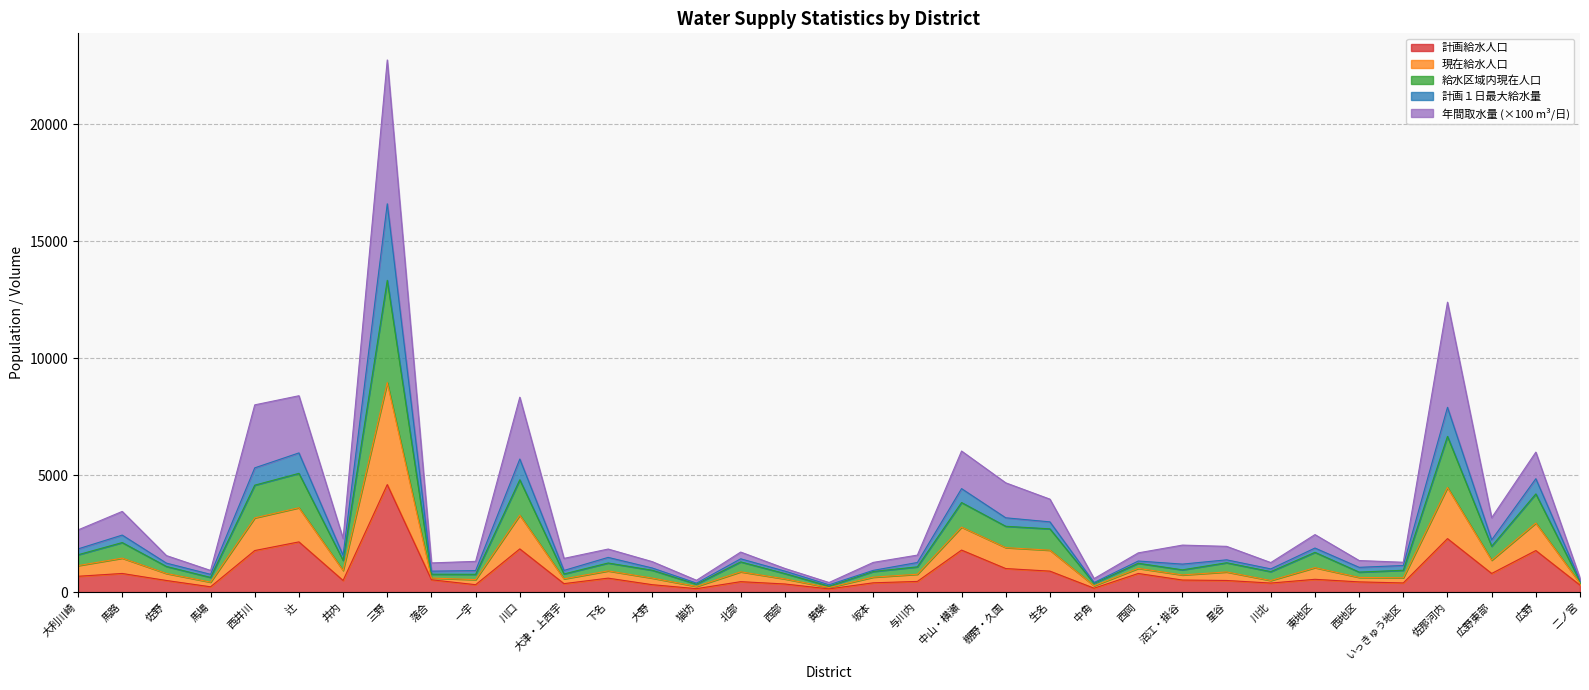

The value of 現在給水人口 at 馬場 is 762.0. True or false?

True